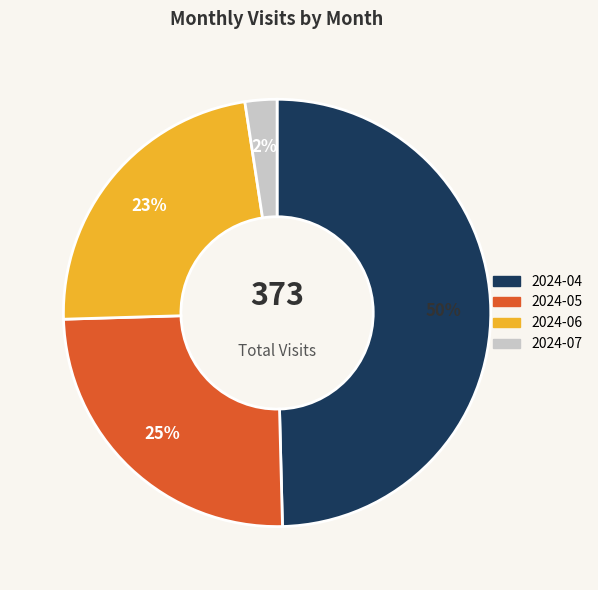

What percentage is the 2024-04 slice, to the nearest percent?

50%